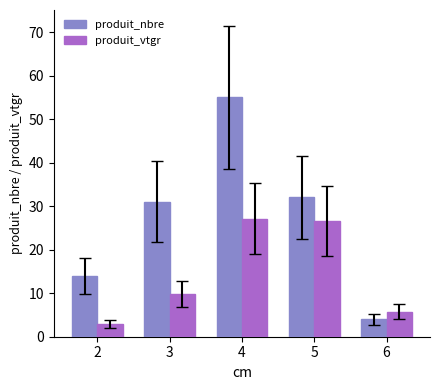

What is the total value across all series at 4?

82.2